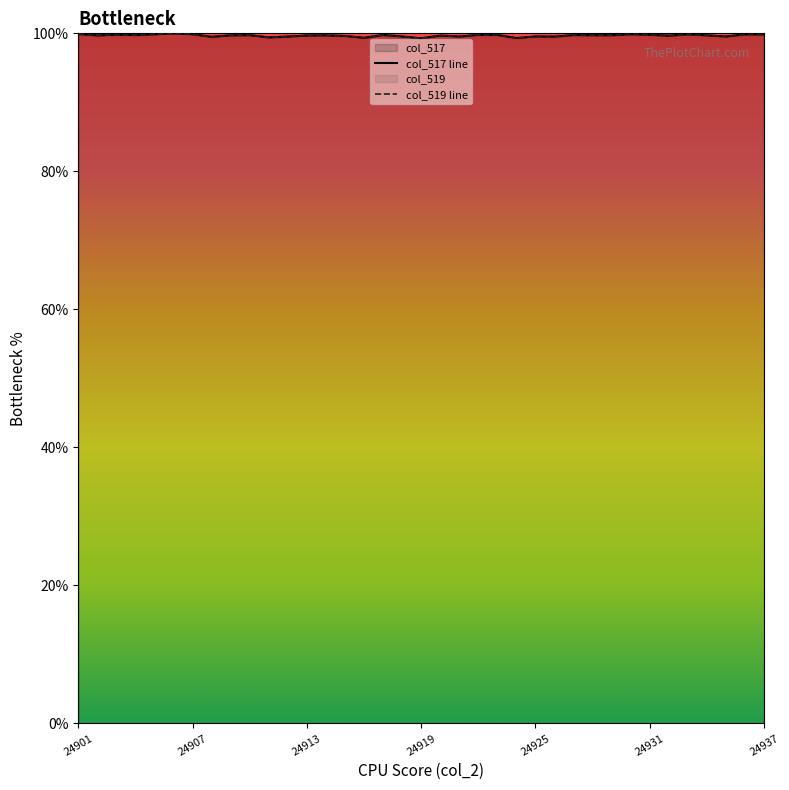

True or false: col_517 line and col_519 line cross at least once.

False